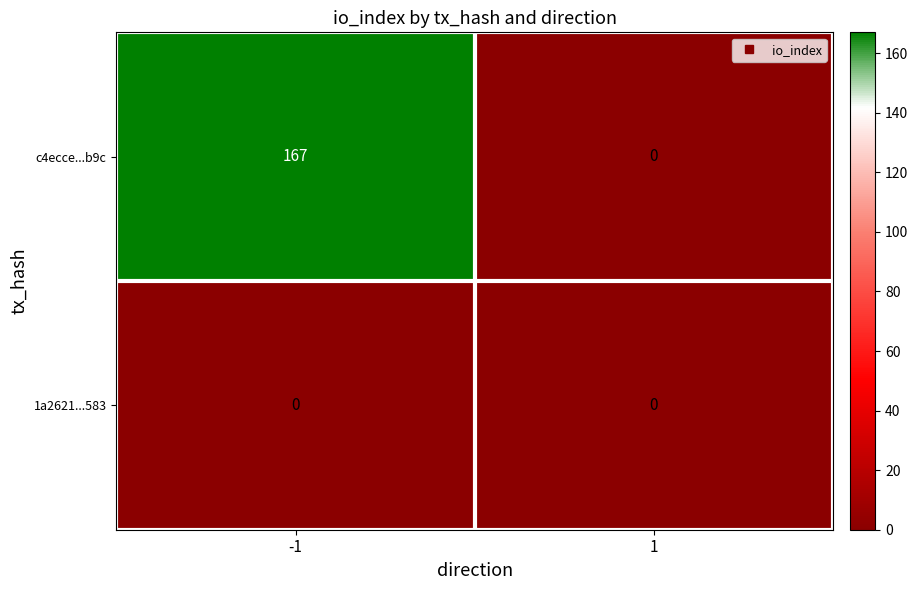

Which series has the largest total across all categories?

c4ecce...b9c